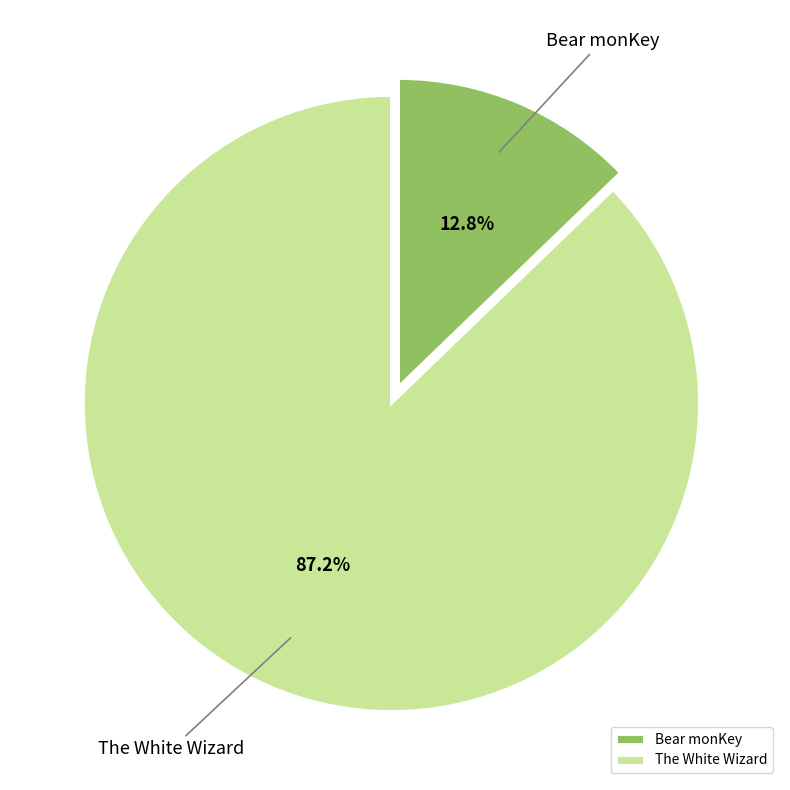

To the nearest percent, what is the average slice percentage?

50%